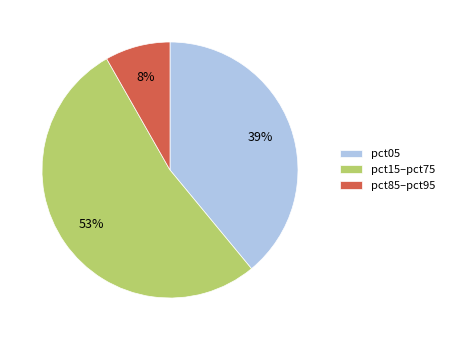

To the nearest percent, what is the difference between the pct85–pct95 and pct05 slice percentages?

31%